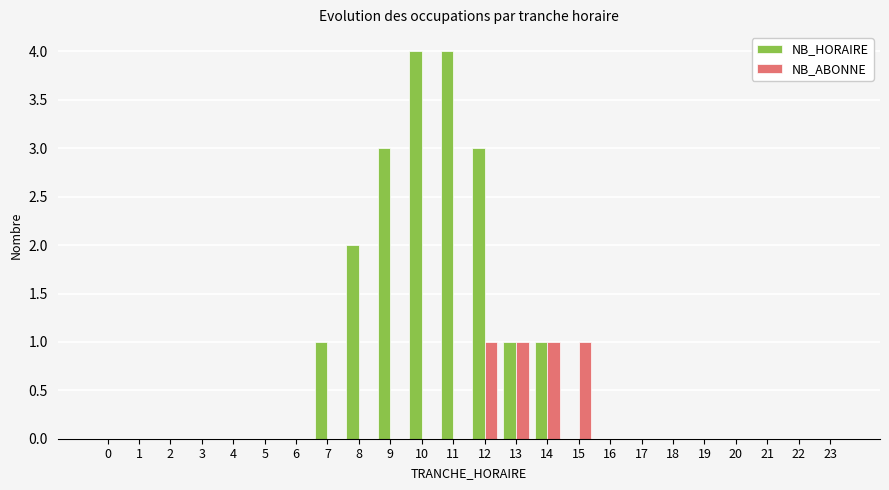

The value of NB_HORAIRE at 2 is 2. True or false?

False